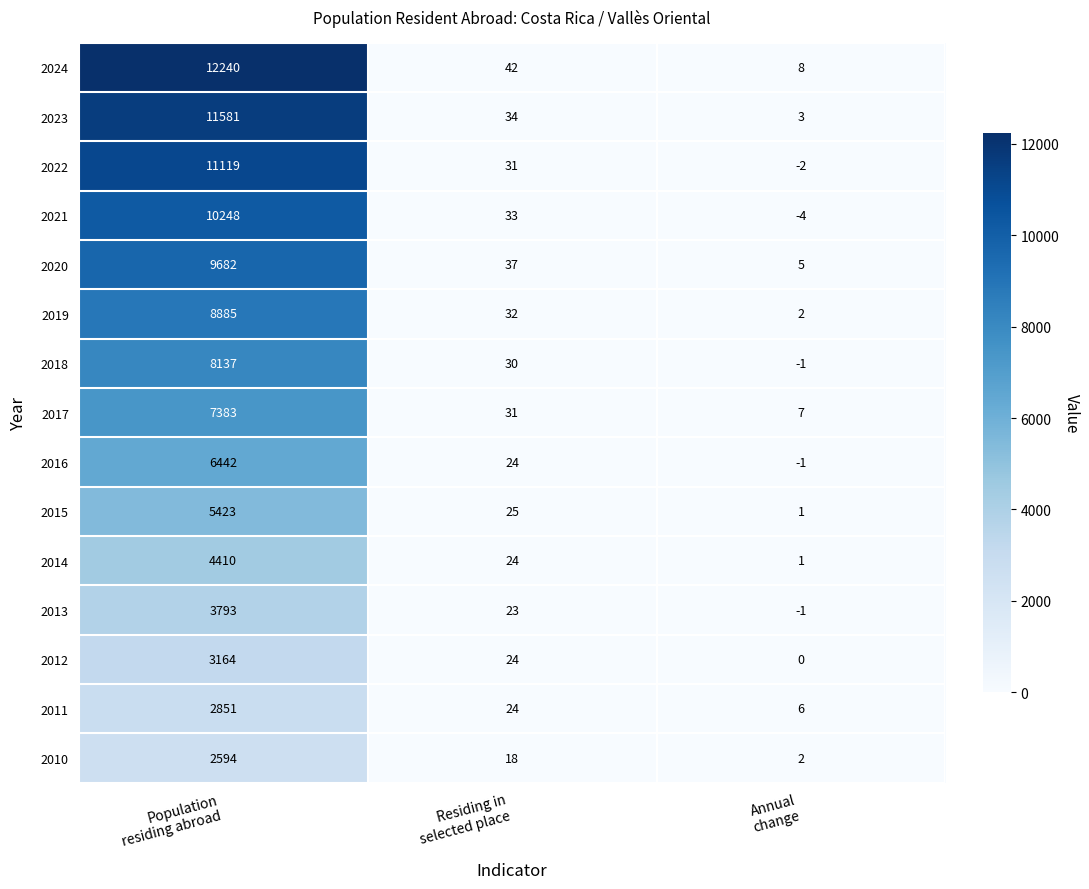

List the series in order of their peak value, highest first.

2024, 2023, 2022, 2021, 2020, 2019, 2018, 2017, 2016, 2015, 2014, 2013, 2012, 2011, 2010